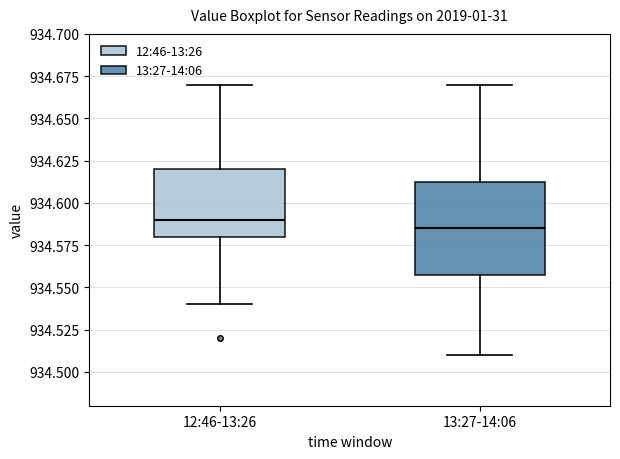

Where does the median line of the box for 12:46-13:26 sit on the y-axis? The values are not printed on the chart, so give them approximately, as read against the axis.

934.590